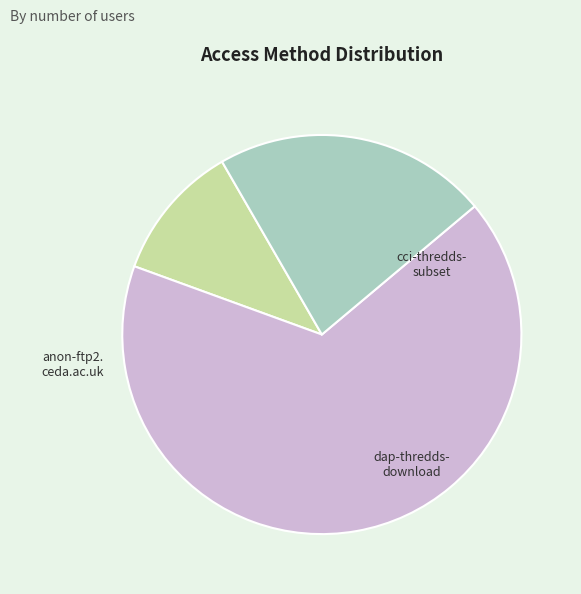

Is there any slice that represents more than half of the pie?

Yes